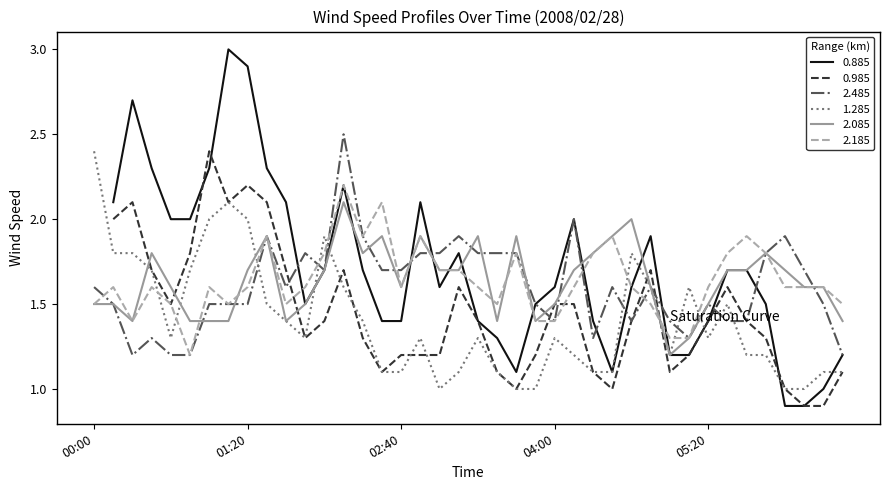

Is the value of 1.285 at 05:20 greater than the value of 2.185 at 02:40?

No